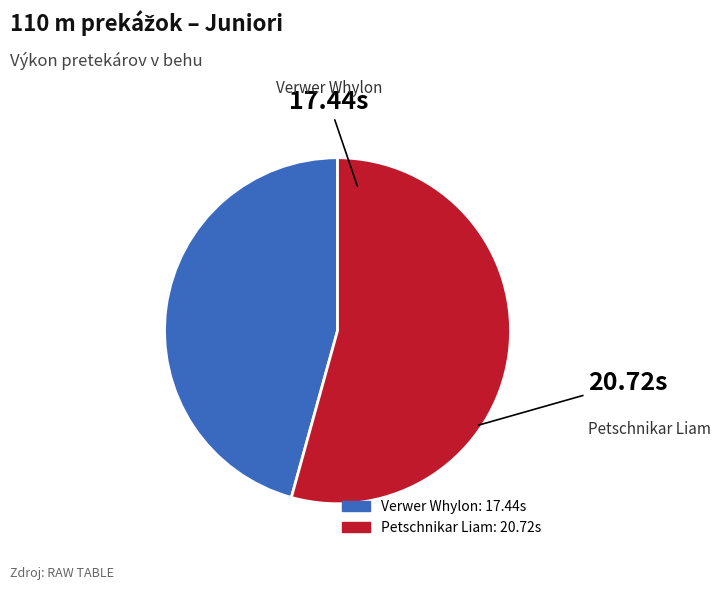

How many segments does this pie chart have?

2